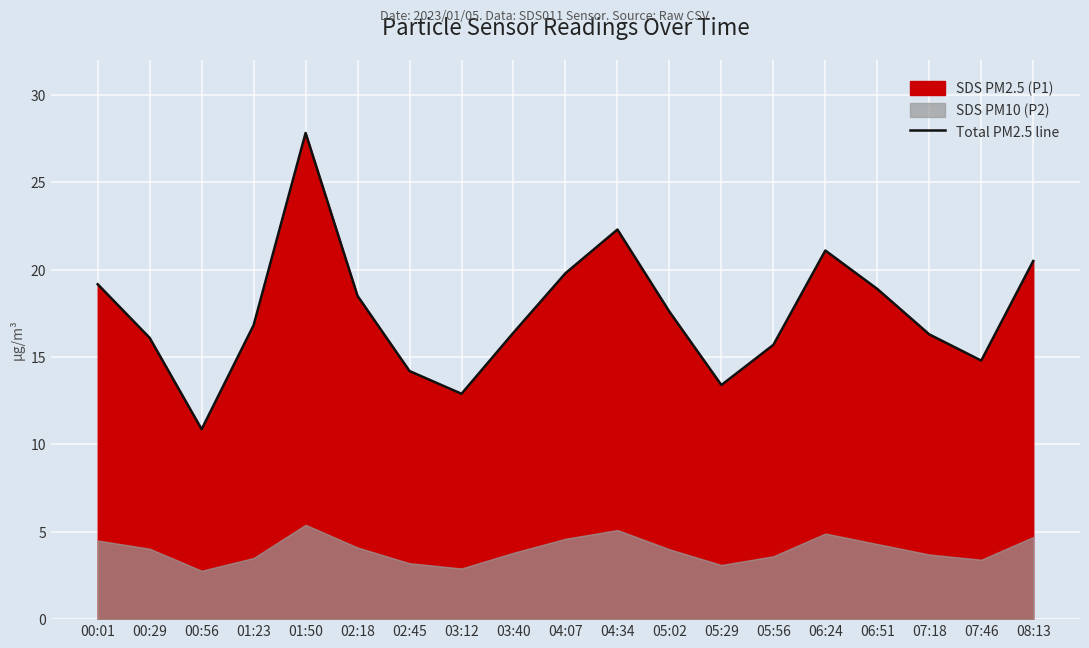

Which label corresponds to the largest value in the chart?

01:50